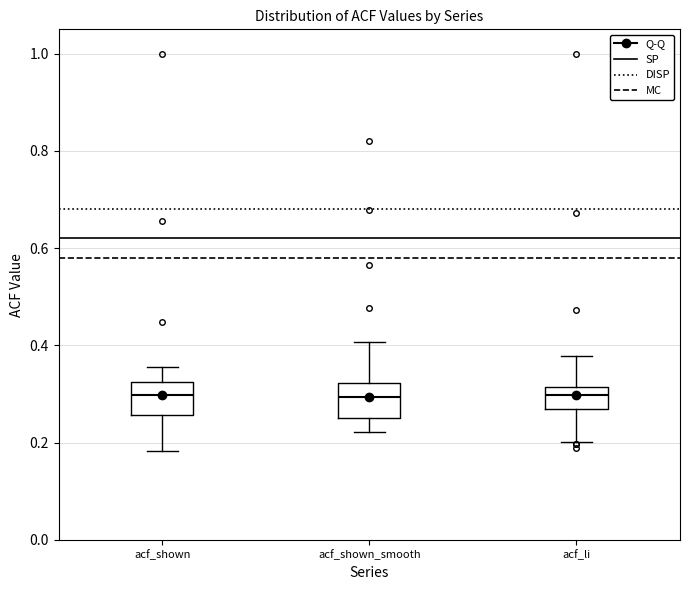

Reading left to right, read every box against the y-axis: the position of its median line, the range the box covers, and the ends of its whiskers. The values are not printed on the chart, so give them approximately, as read against the axis.

acf_shown: median 0.30, box 0.26 to 0.32, whiskers 0.18 to 0.36
acf_shown_smooth: median 0.30, box 0.26 to 0.32, whiskers 0.22 to 0.40
acf_li: median 0.30, box 0.26 to 0.32, whiskers 0.20 to 0.38